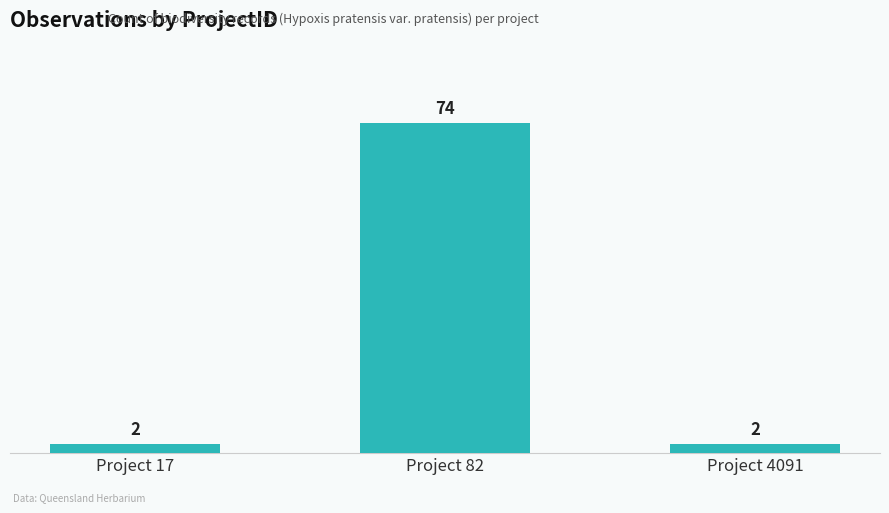

What is the maximum value shown in the chart?

74